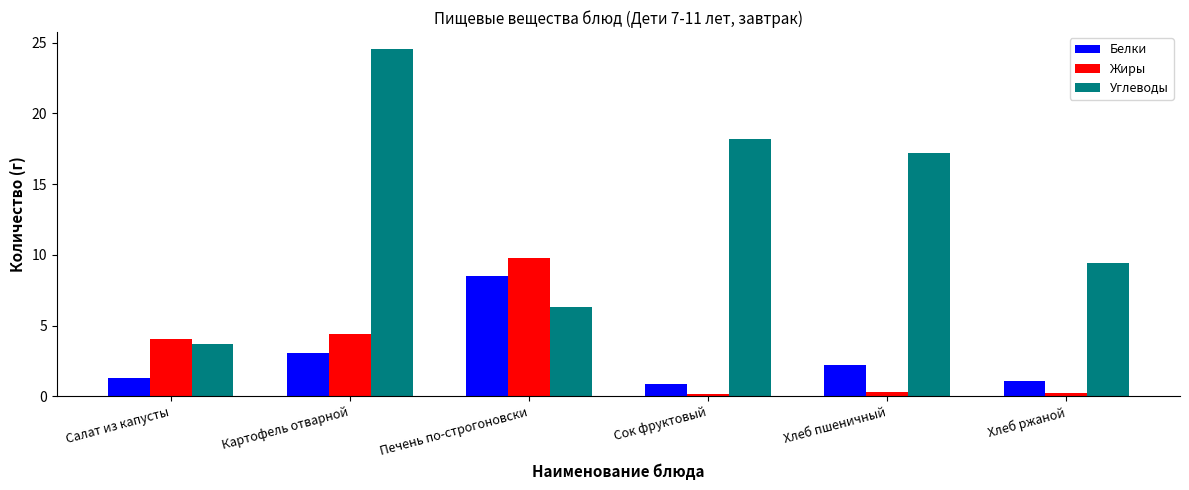

How many groups of bars are there?

6